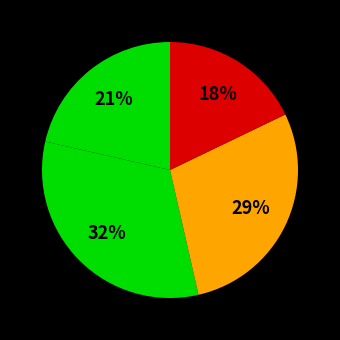

How many slices are in this pie chart?

4